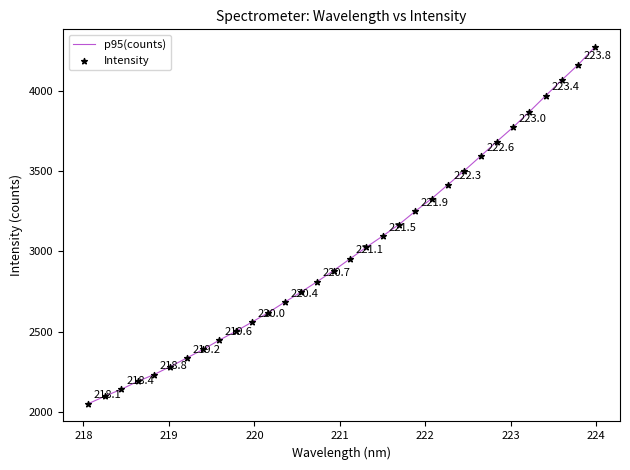

What is the maximum value shown in the chart?

4271.4